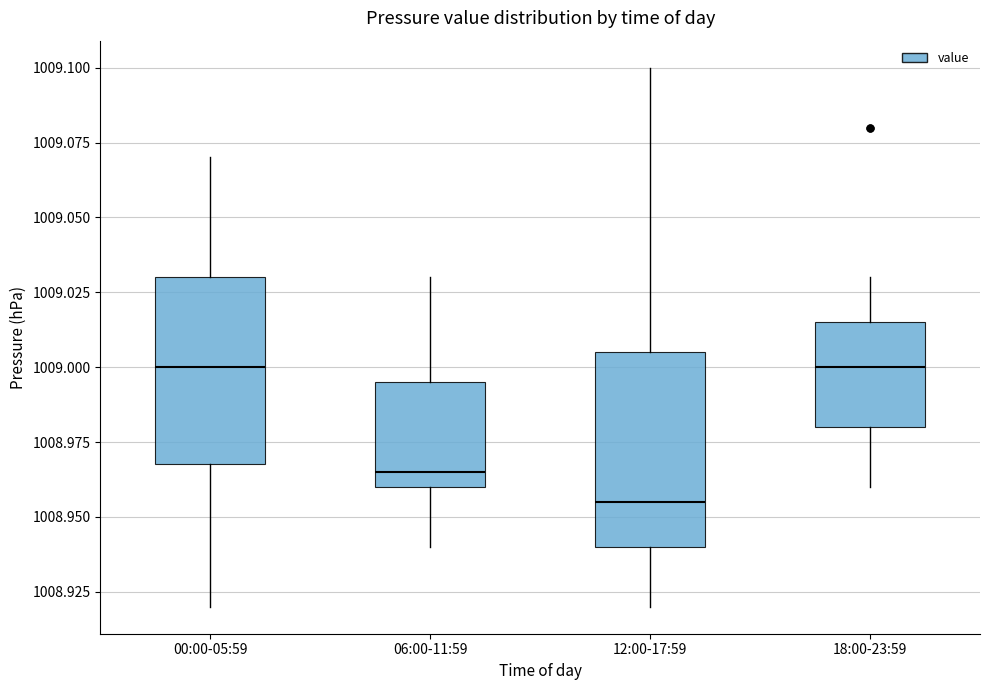

Where does the upper whisker of the box for 00:00-05:59 end on the y-axis? The values are not printed on the chart, so give them approximately, as read against the axis.

1009.070